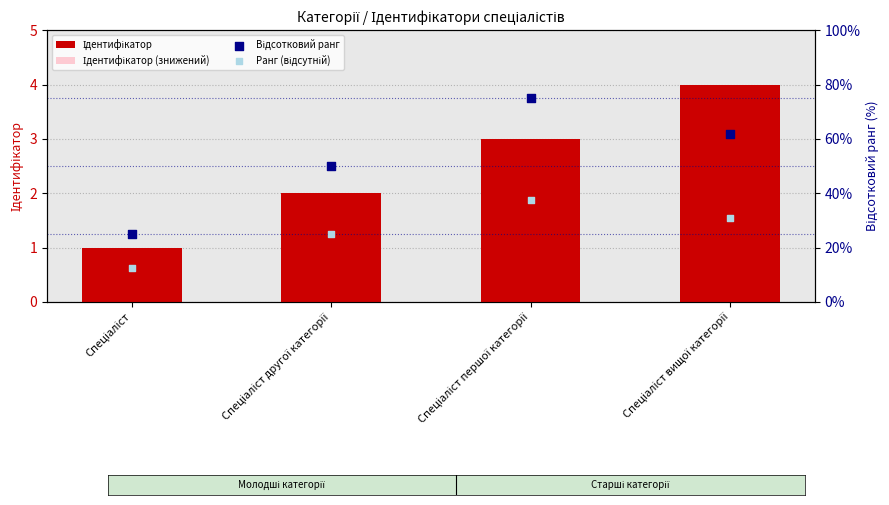

Which series has the largest Y range (max minus min)?

Відсотковий ранг